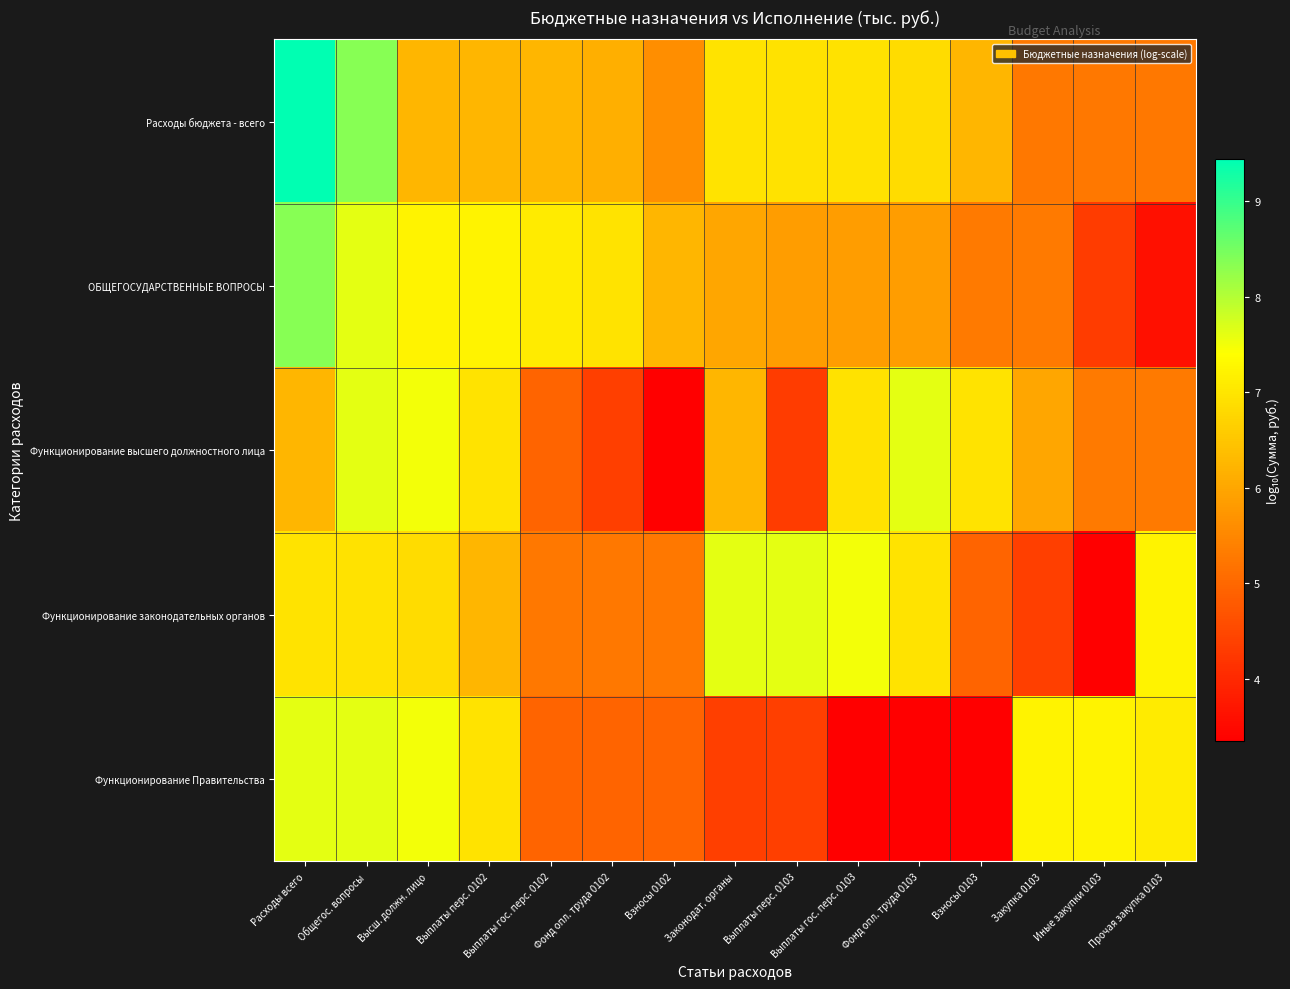

Reading left to right, list all the values displayed in this chart.

Расходы бюджета - всего: Расходы всего=9.4	Общегос. вопросы=8.3	Высш. должн. лицо=6.2	Выплаты перс. 0102=6.2	Выплаты гос. перс. 0102=6.2	Фонд опл. труда 0102=6.1	Взносы 0102=5.6	Законодат. органы=7.0	Выплаты перс. 0103=7.0	Выплаты гос. перс. 0103=7.0	Фонд опл. труда 0103=6.9	Взносы 0103=6.3	Закупка 0103=5.3	Иные закупки 0103=5.3	Прочая закупка 0103=5.3
ОБЩЕГОСУДАРСТВЕННЫЕ ВОПРОСЫ: Расходы всего=8.3	Общегос. вопросы=7.6	Высш. должн. лицо=7.2	Выплаты перс. 0102=7.2	Выплаты гос. перс. 0102=7.1	Фонд опл. труда 0102=7.0	Взносы 0102=6.2	Законодат. органы=6.0	Выплаты перс. 0103=5.9	Выплаты гос. перс. 0103=5.9	Фонд опл. труда 0103=5.9	Взносы 0103=5.3	Закупка 0103=5.3	Иные закупки 0103=4.3	Прочая закупка 0103=3.6
Функционирование высшего должностного лица: Расходы всего=6.2	Общегос. вопросы=7.6	Высш. должн. лицо=7.5	Выплаты перс. 0102=7.0	Выплаты гос. перс. 0102=4.9	Фонд опл. труда 0102=4.3	Взносы 0102=3.3	Законодат. органы=6.2	Выплаты перс. 0103=4.3	Выплаты гос. перс. 0103=7.0	Фонд опл. труда 0103=7.6	Взносы 0103=7.0	Закупка 0103=6.0	Иные закупки 0103=5.3	Прочая закупка 0103=5.3
Функционирование законодательных органов: Расходы всего=7.0	Общегос. вопросы=7.0	Высш. должн. лицо=6.9	Выплаты перс. 0102=6.3	Выплаты гос. перс. 0102=5.3	Фонд опл. труда 0102=5.3	Взносы 0102=5.3	Законодат. органы=7.6	Выплаты перс. 0103=7.6	Выплаты гос. перс. 0103=7.5	Фонд опл. труда 0103=7.0	Взносы 0103=4.9	Закупка 0103=4.3	Иные закупки 0103=3.3	Прочая закупка 0103=7.2
Функционирование Правительства: Расходы всего=7.6	Общегос. вопросы=7.6	Высш. должн. лицо=7.5	Выплаты перс. 0102=7.0	Выплаты гос. перс. 0102=4.9	Фонд опл. труда 0102=4.9	Взносы 0102=4.9	Законодат. органы=4.3	Выплаты перс. 0103=4.3	Выплаты гос. перс. 0103=3.3	Фонд опл. труда 0103=3.3	Взносы 0103=3.3	Закупка 0103=7.2	Иные закупки 0103=7.2	Прочая закупка 0103=7.1